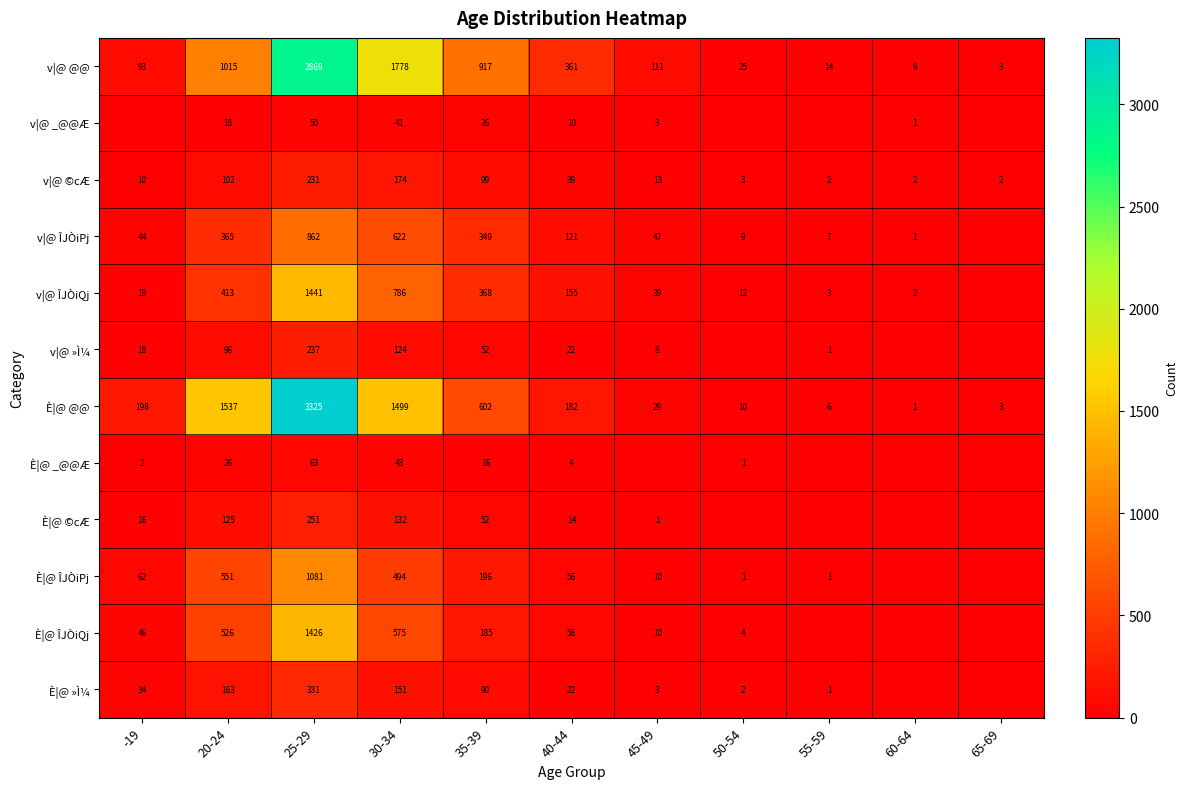

What is the total value across all series at 20-24?

4937